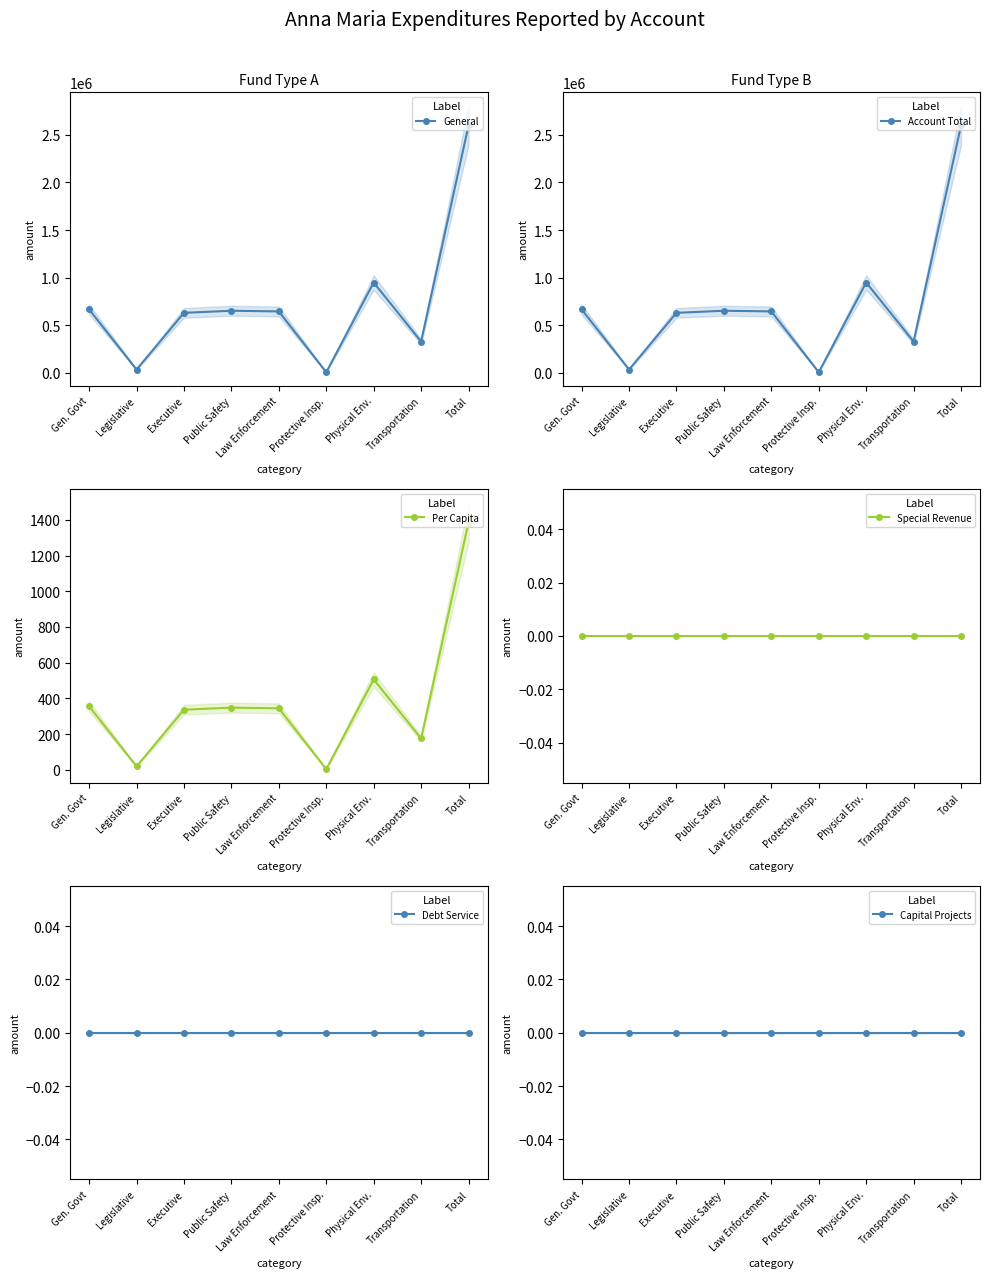

How many categories are shown in the chart?

9